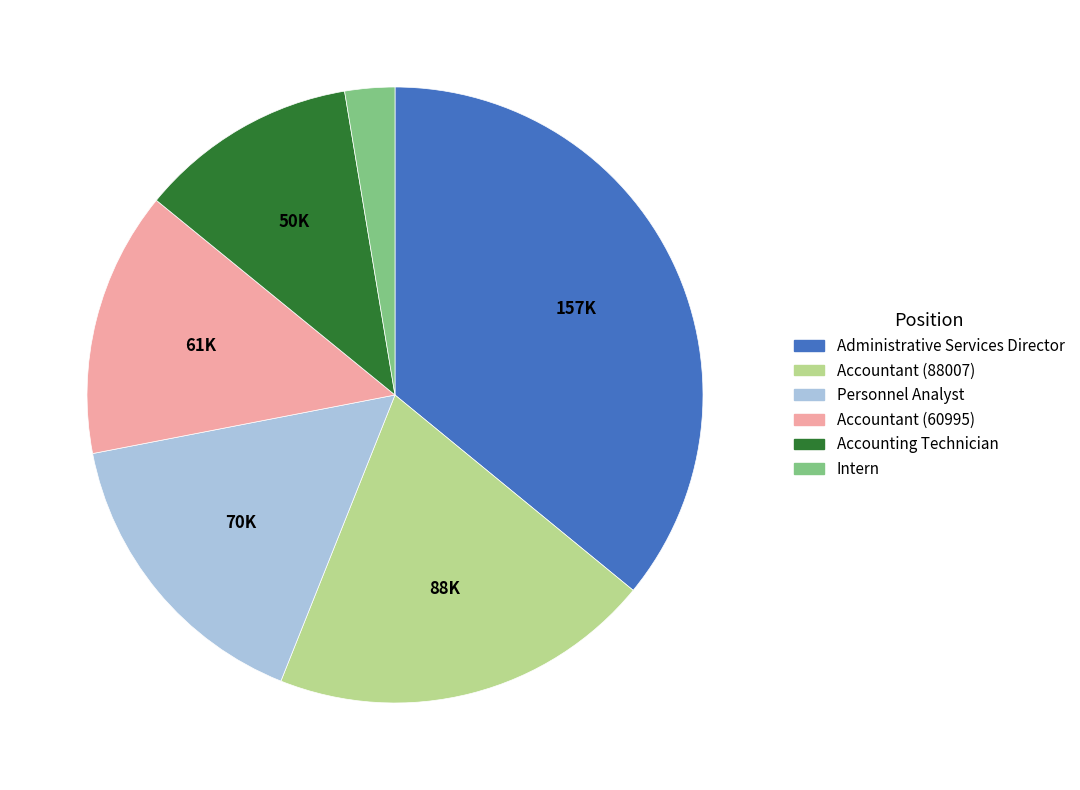

Rank the categories by value from lowest to highest.

Intern, Accounting Technician, Accountant (60995), Personnel Analyst, Accountant (88007), Administrative Services Director